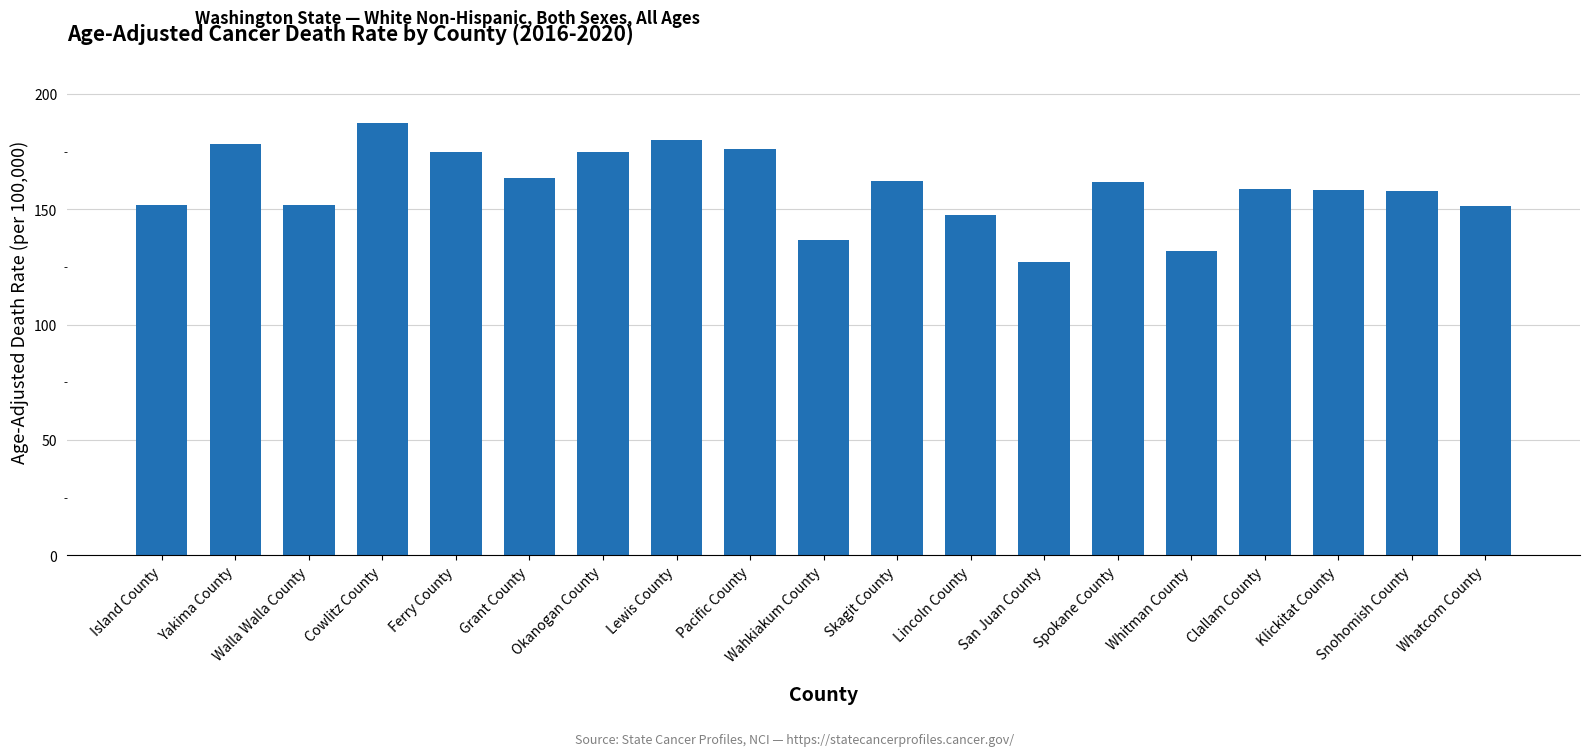

How many categories are shown in the chart?

19